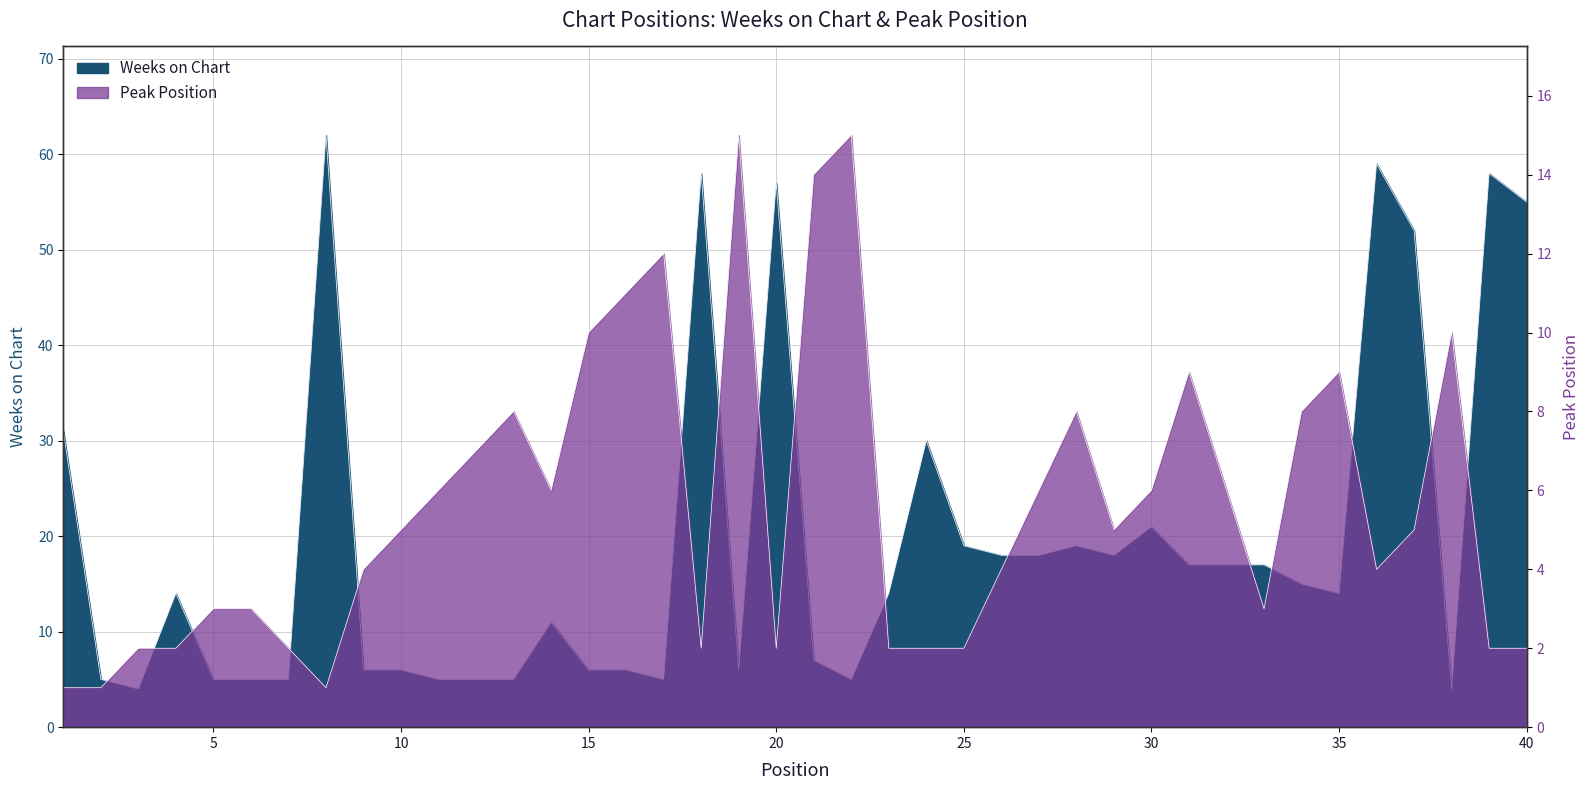

At which category does Weeks on Chart reach its first local valley?

3